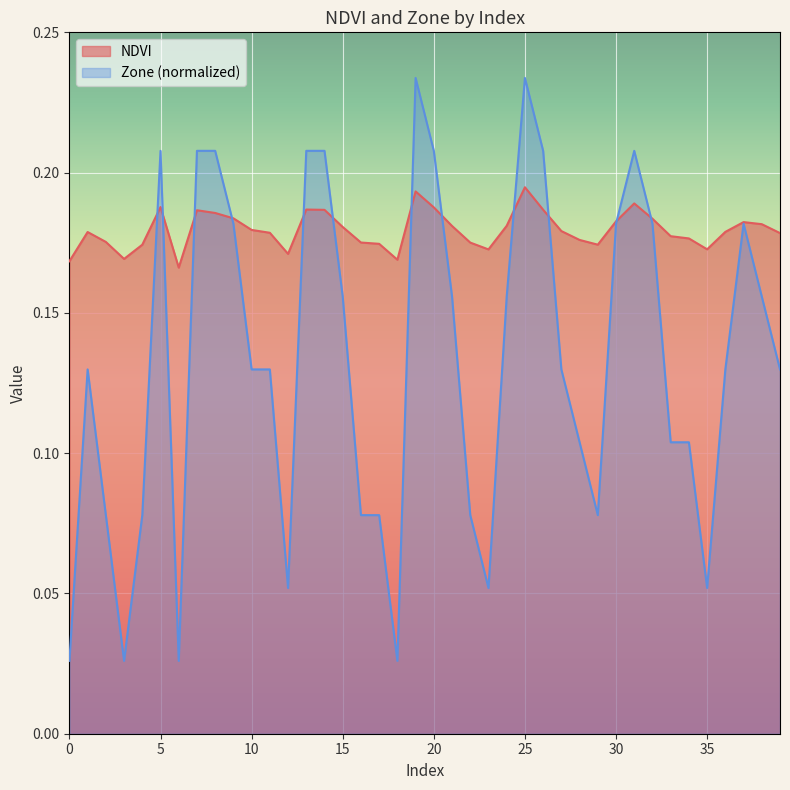

Which series has the largest range (max minus min)?

Zone (normalized)